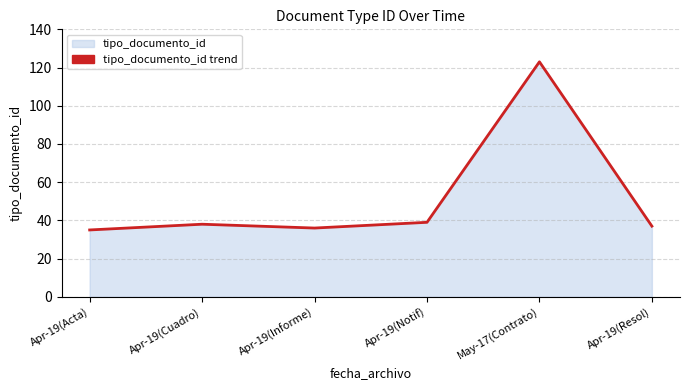

Does the chart have visible grid lines?

Yes